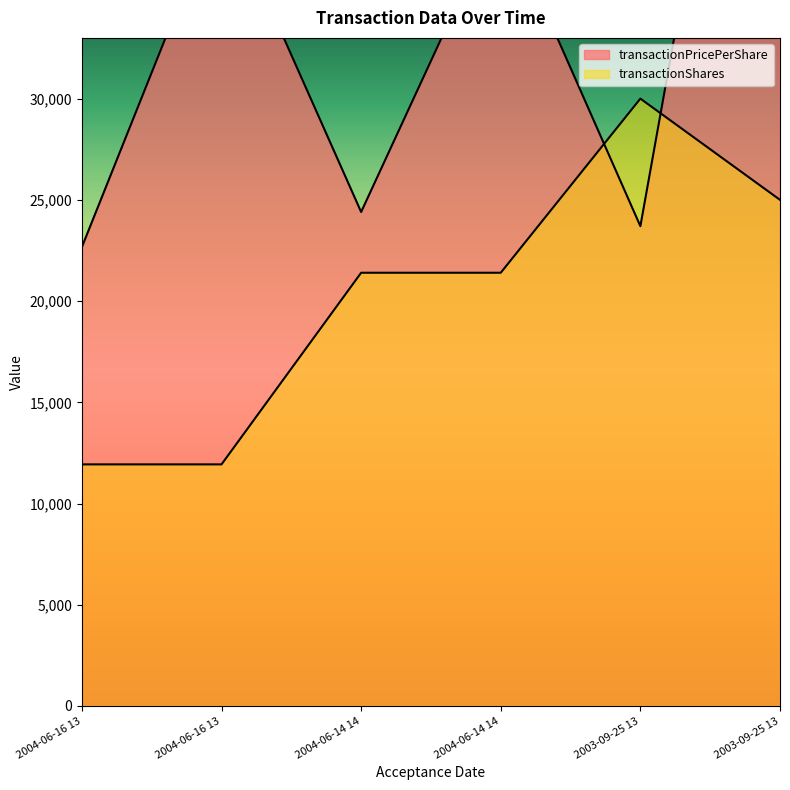

Is it true that transactionPricePerShare equals 23700.0 at 2003-09-25 13?

True